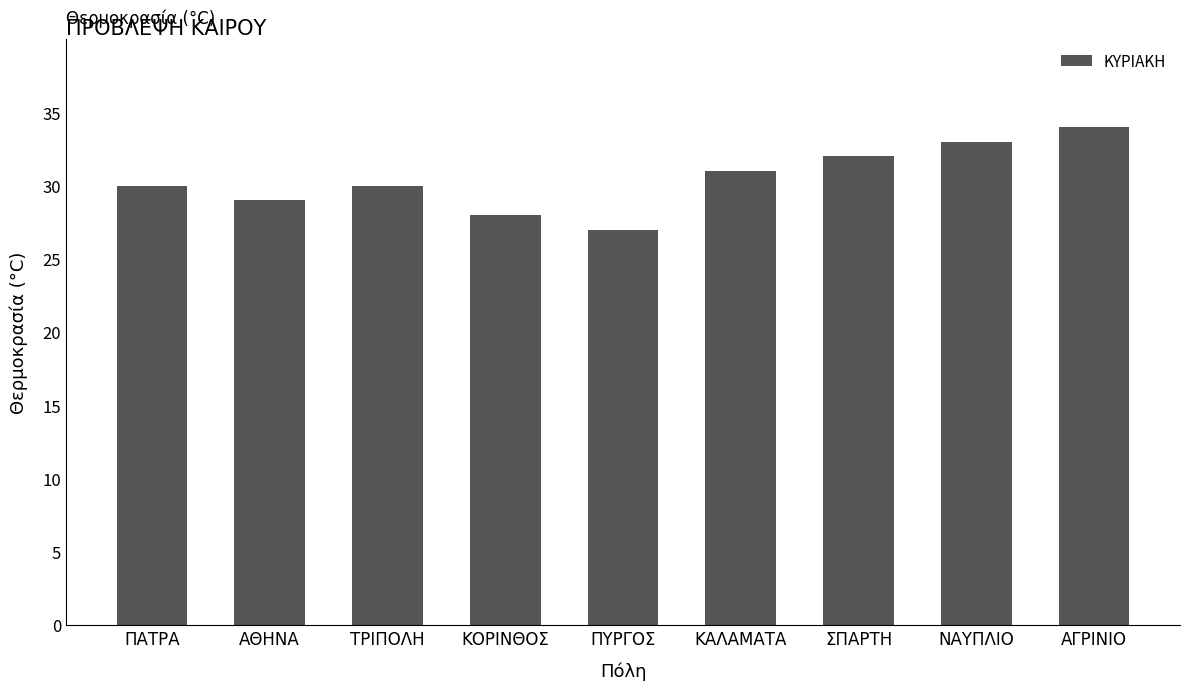

Which has a higher value, ΣΠΑΡΤΗ or ΝΑΥΠΛΙΟ?

ΝΑΥΠΛΙΟ